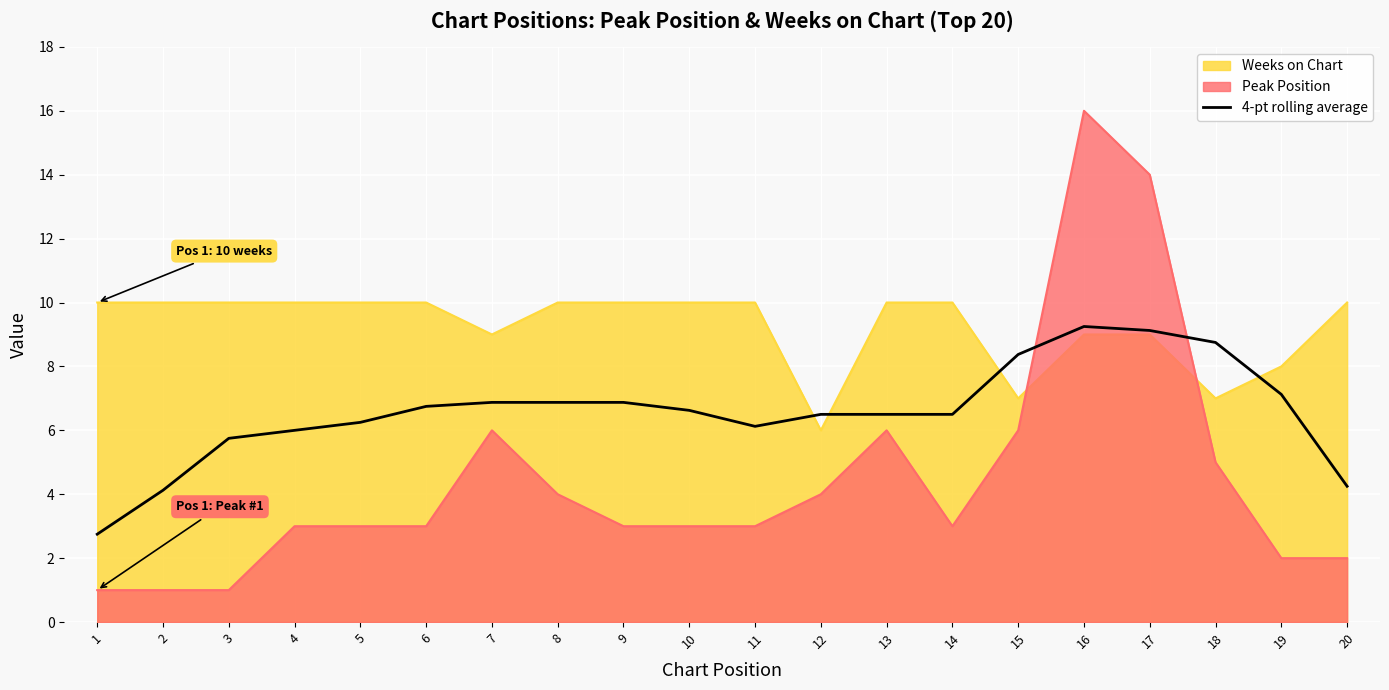

True or false: the data has more than 0 interior local peaks.

True